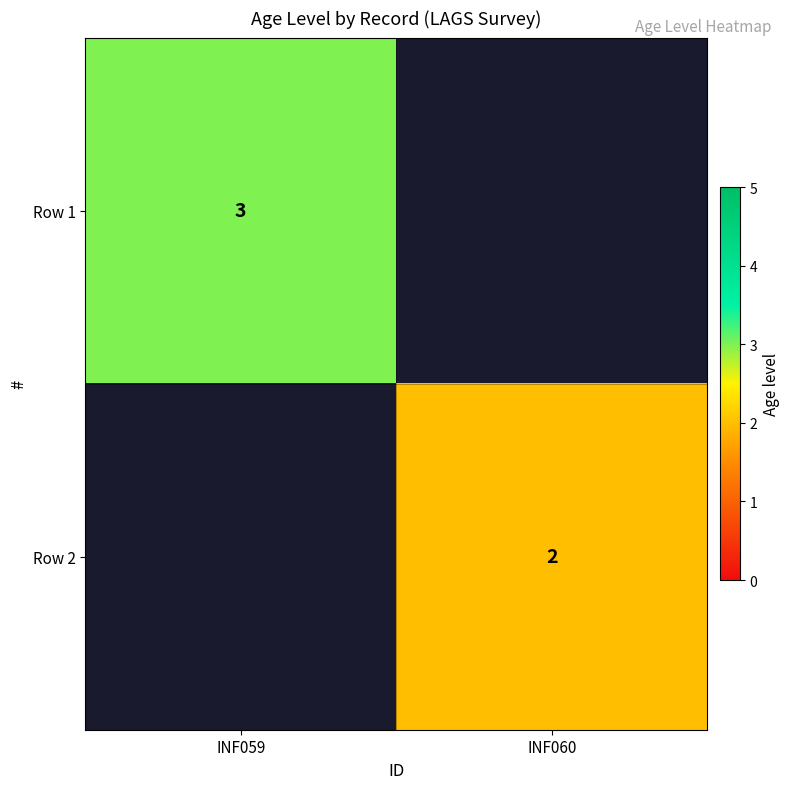

The value of Row 1 at INF059 is 5. True or false?

False